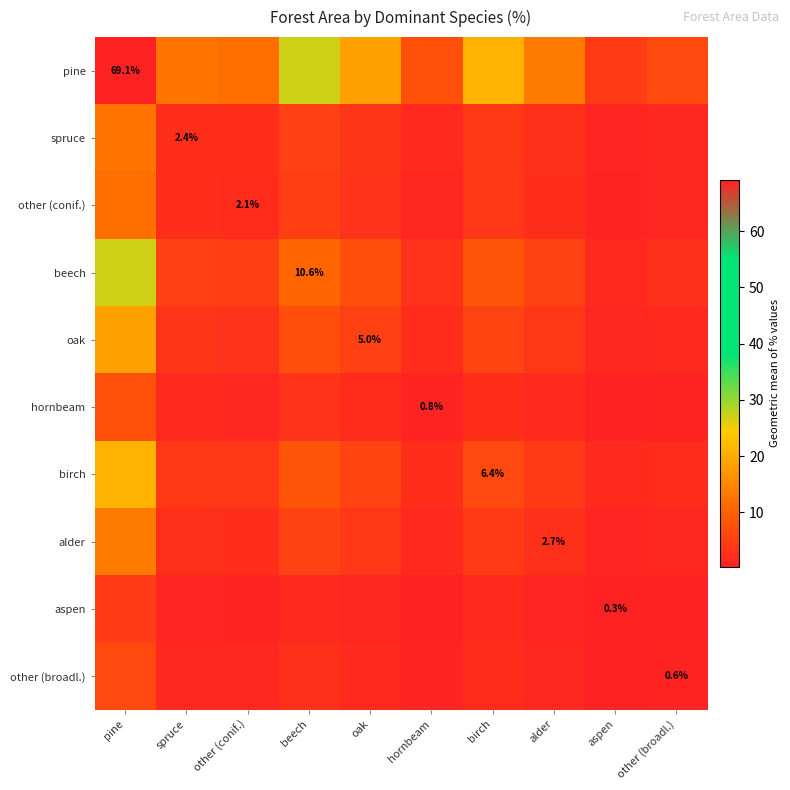

List the series in order of their peak value, highest first.

pine, beech, birch, oak, alder, spruce, other (conif.), hornbeam, other (broadl.), aspen